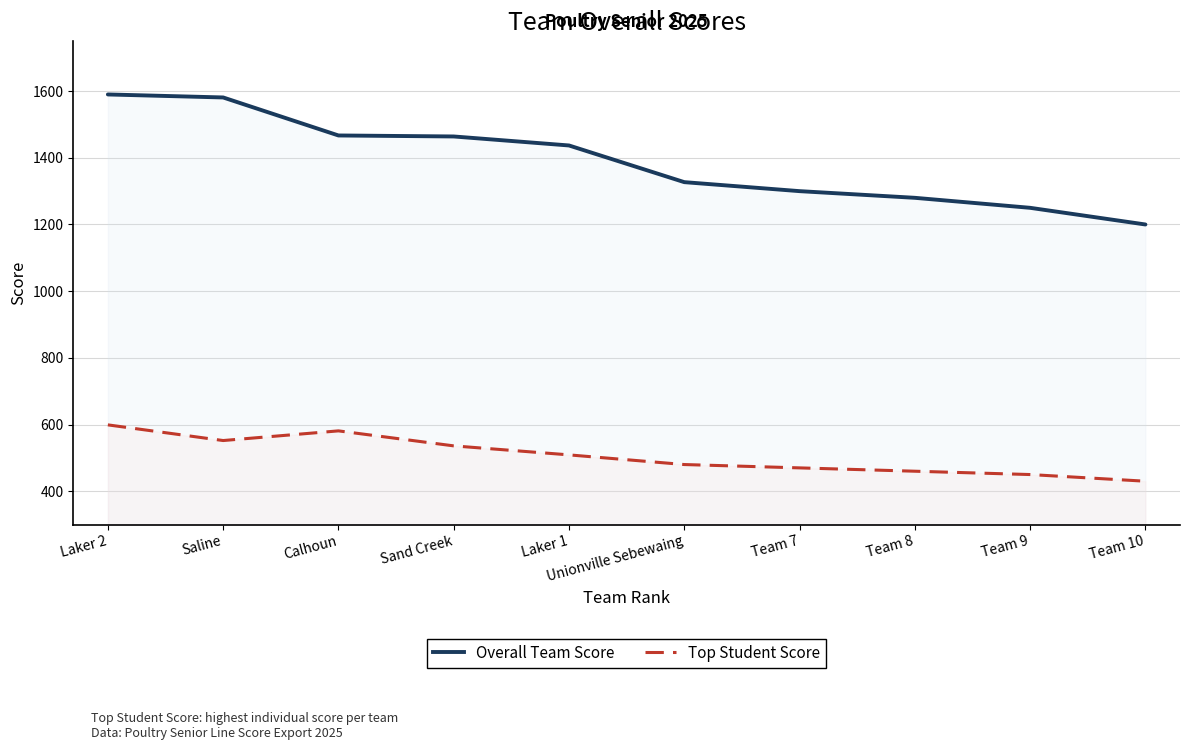

True or false: Top Student Score and Overall Team Score intersect in this chart.

False